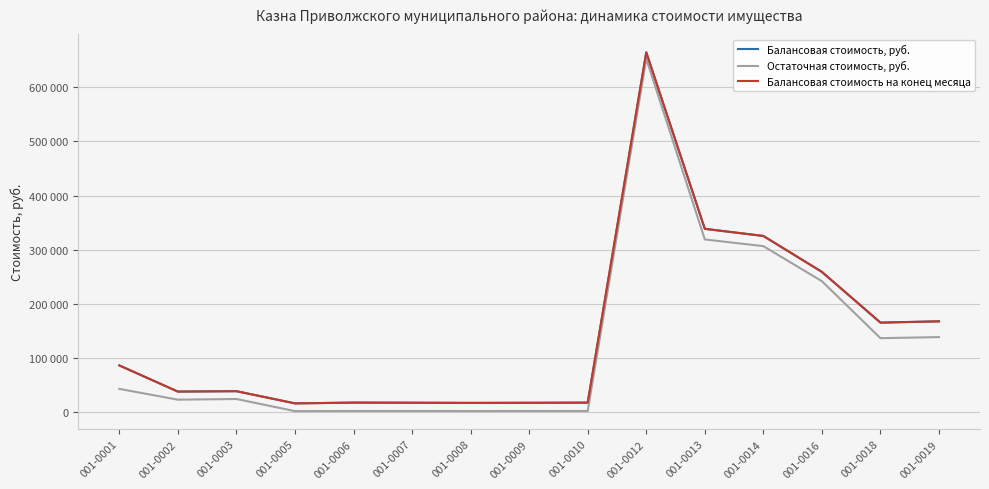

True or false: Балансовая стоимость, руб. and Балансовая стоимость на конец месяца cross at least once.

False